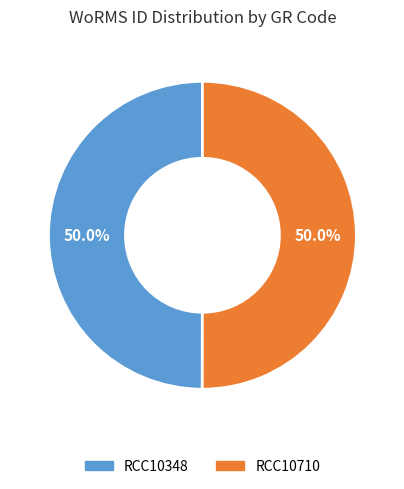

How many segments does this pie chart have?

2